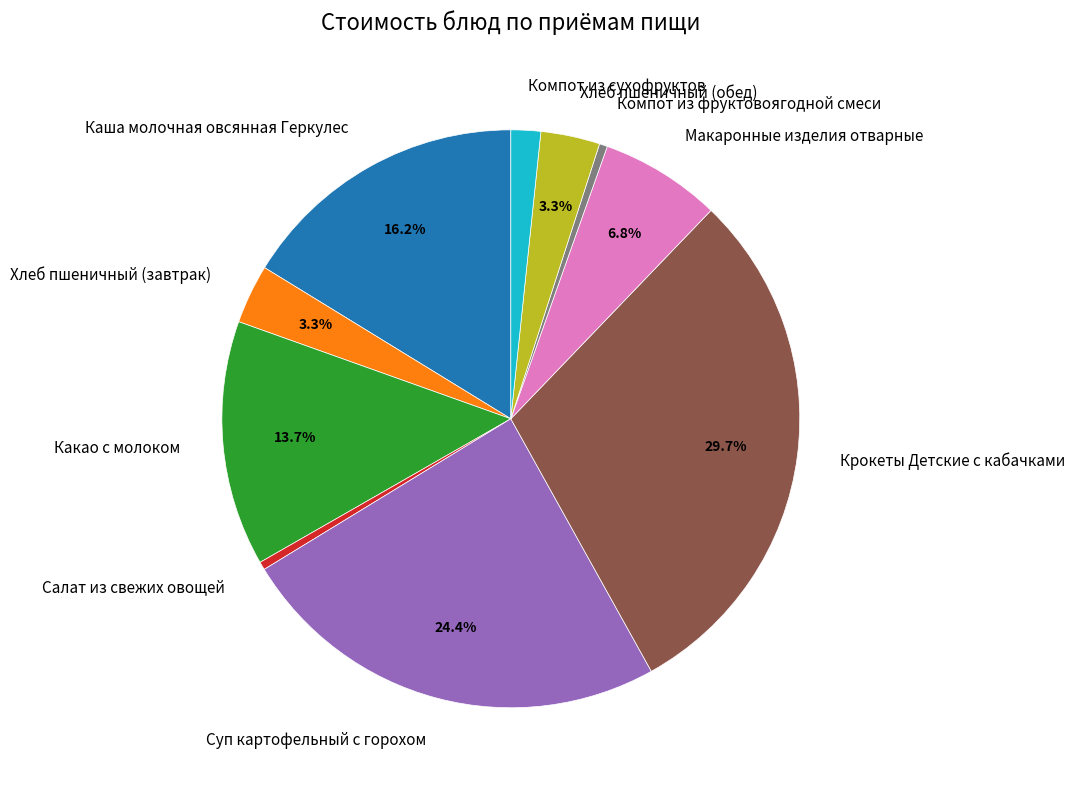

Combined, do Суп картофельный с горохом and Компот из сухофруктов account for over 50%?

No